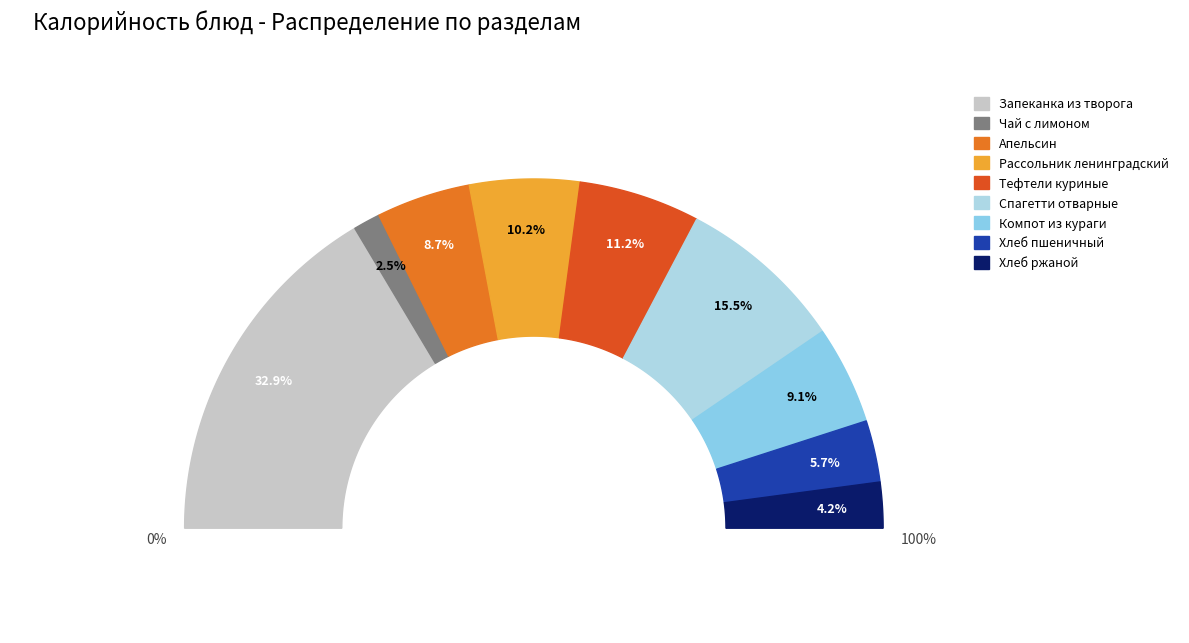

What is the largest slice in the pie chart?

Запеканка из творога